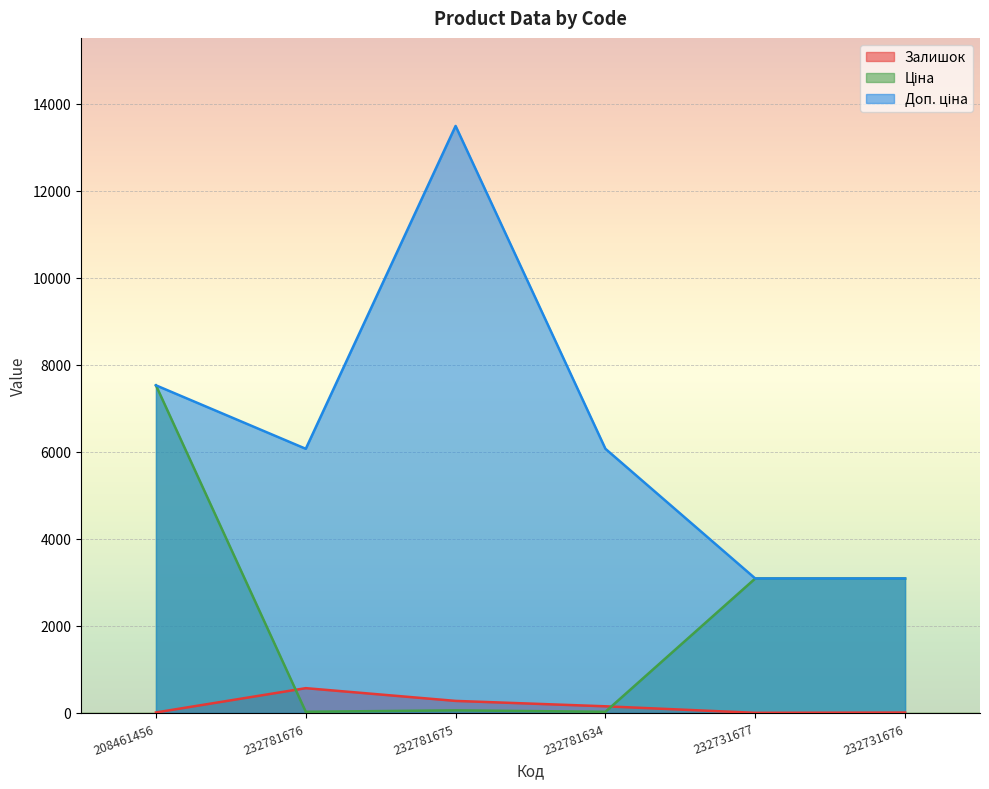

Which series has the widest spread of values?

Доп. ціна